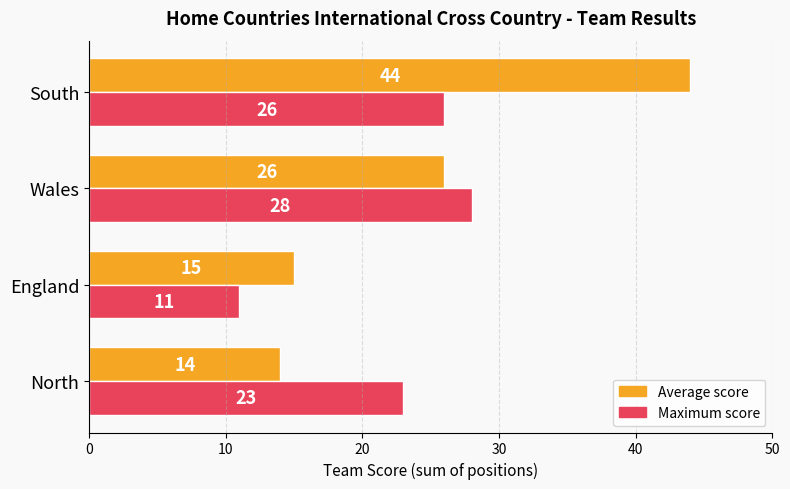

What is the difference between the maximum and minimum values in the Maximum score series?

17